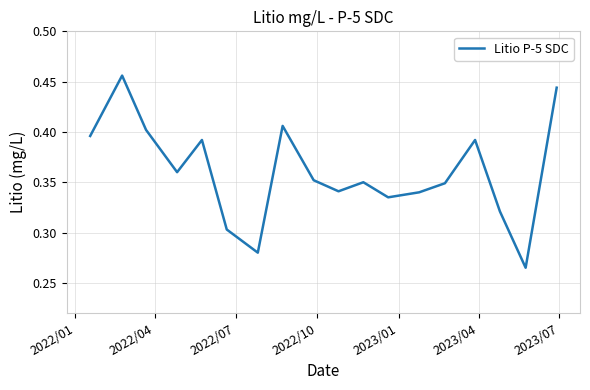

How many lines are shown in the chart?

1